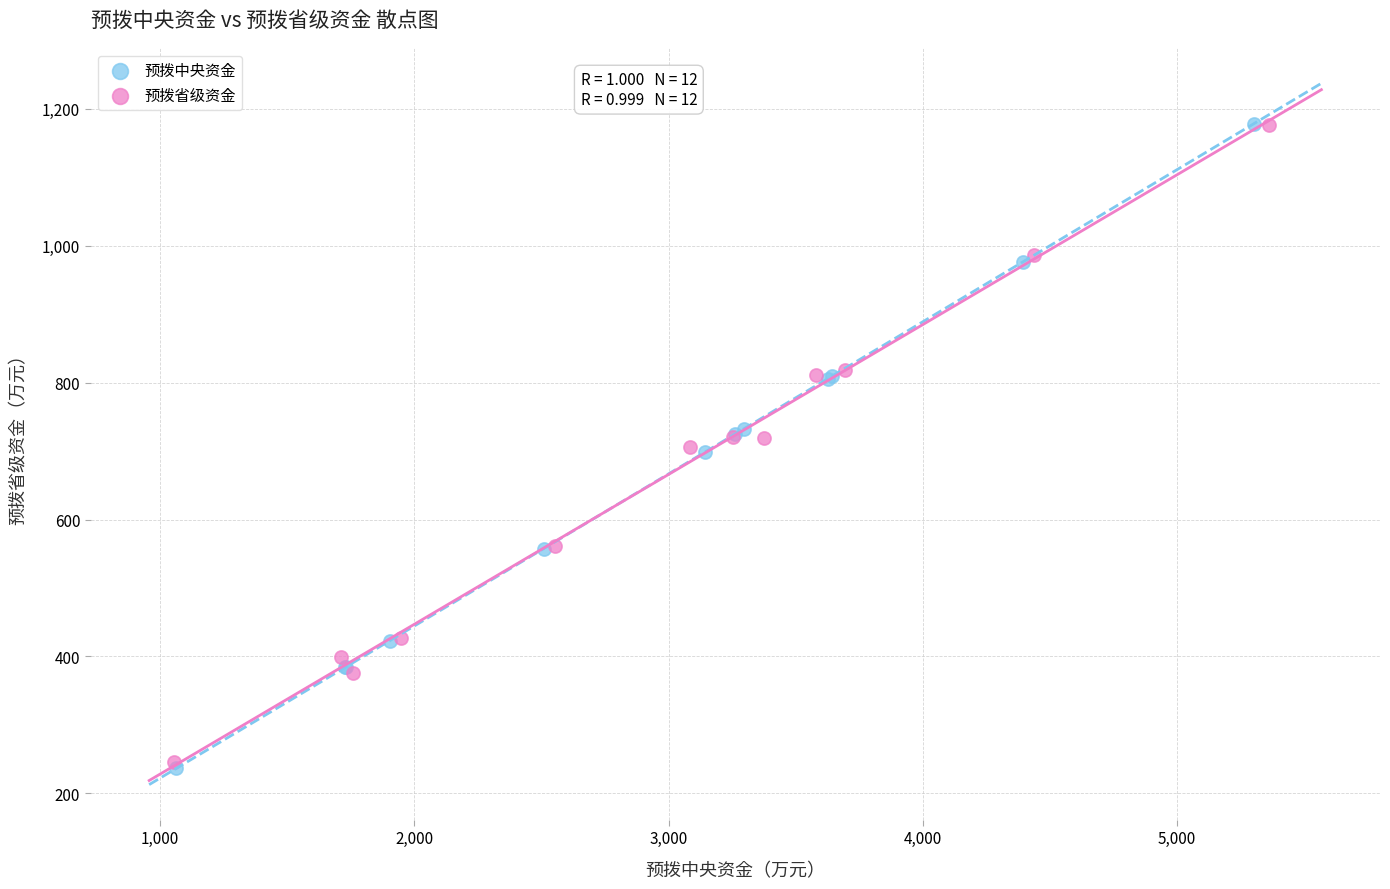

Which series has the largest Y range (max minus min)?

预拨中央资金